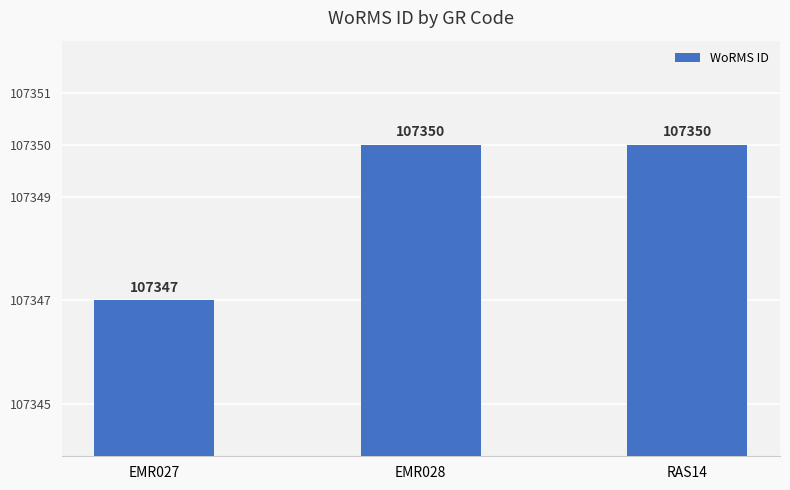

Does the chart contain any negative values?

No